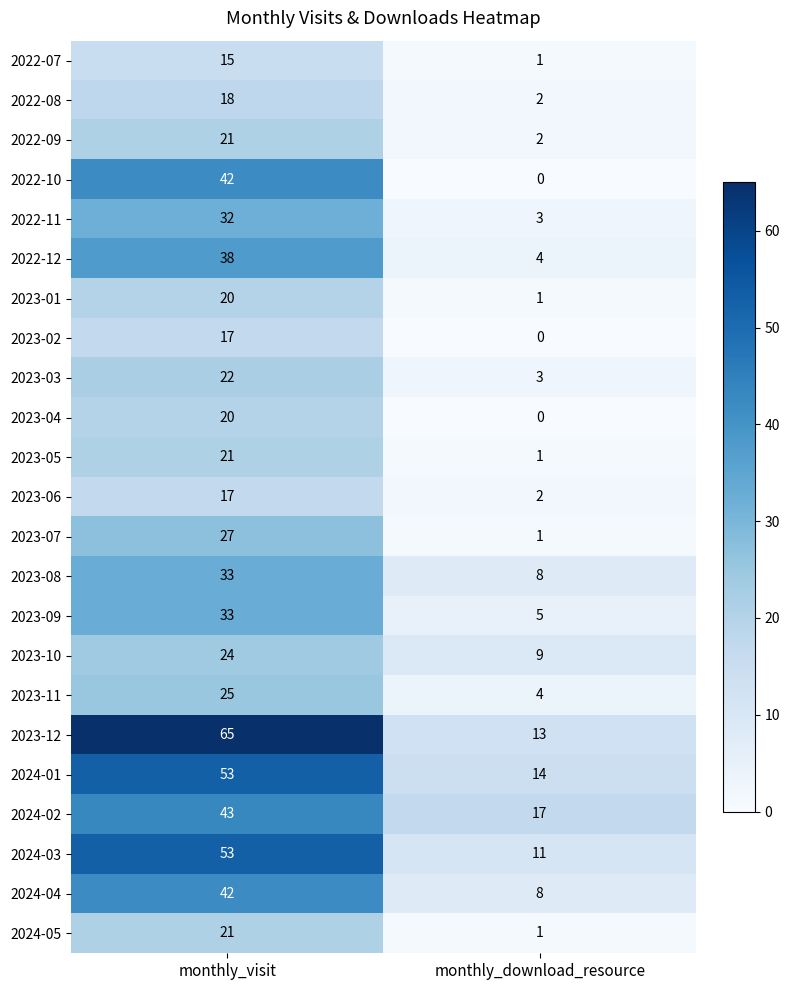

What is the average value of the 2023-06 series?

10